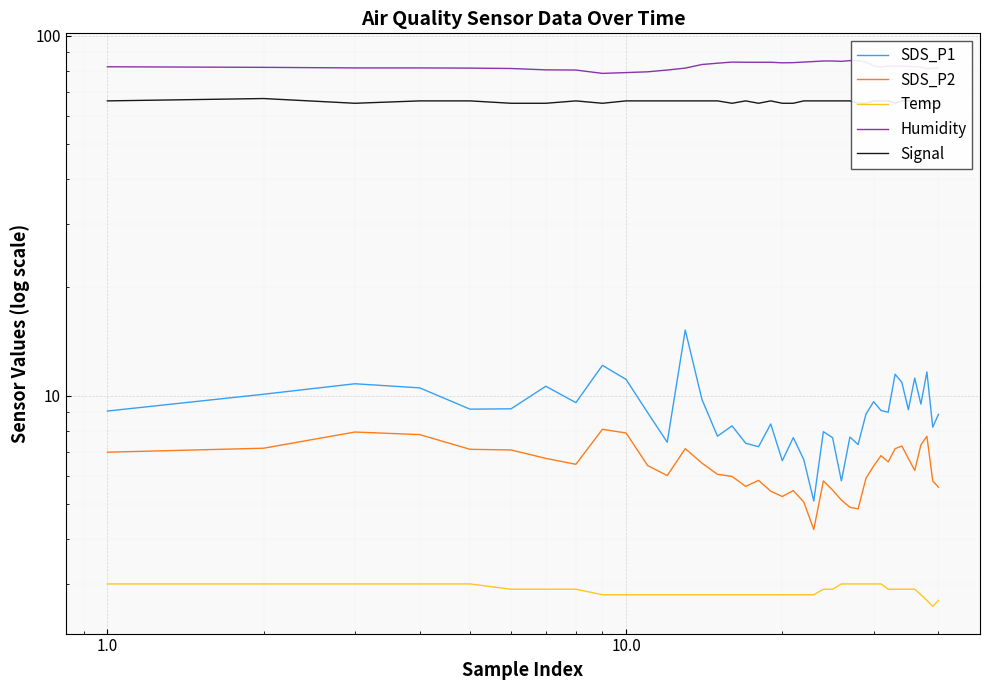

What value does the Humidity series have at 1.0?

82.1